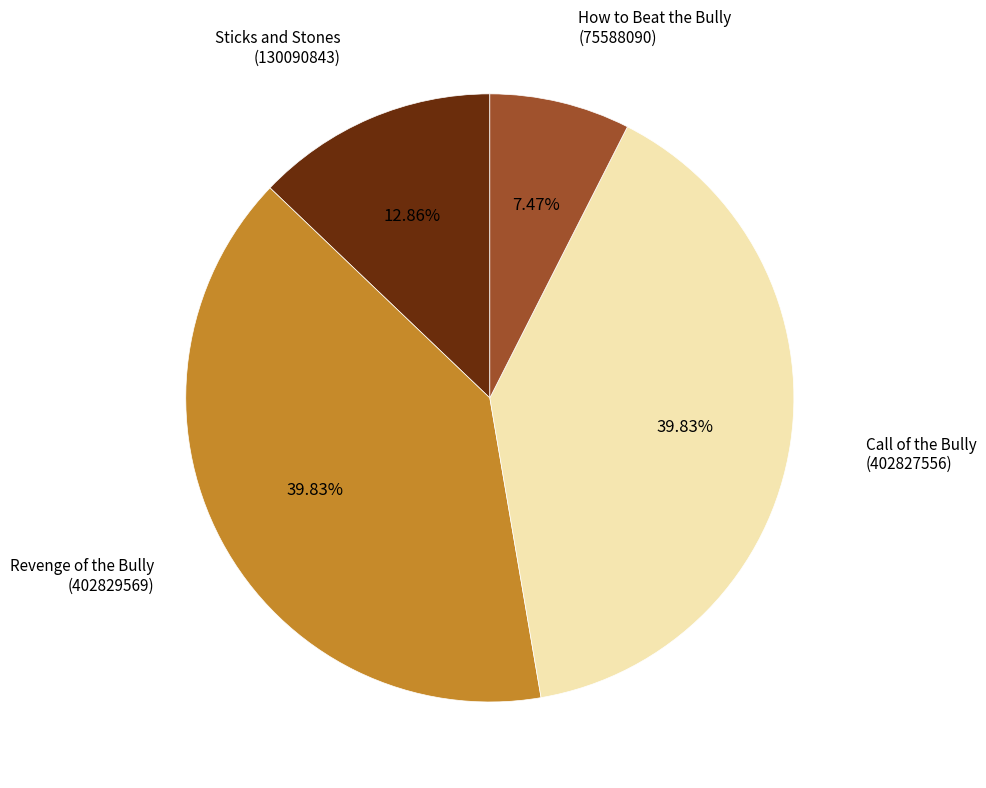

Approximately how many times larger is the value at Sticks and Stones (130090843) compared to Revenge of the Bully (402829569)?

0.3